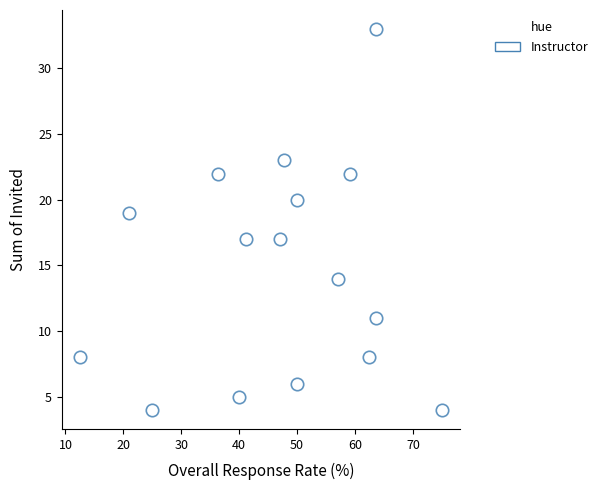

What is the range of Y values (max minus min)?

29